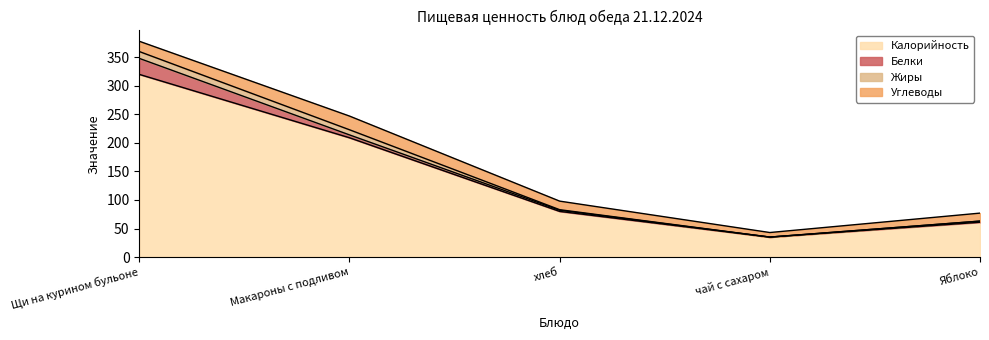

Which category has the highest value in the Жиры series?

Щи на курином бульоне